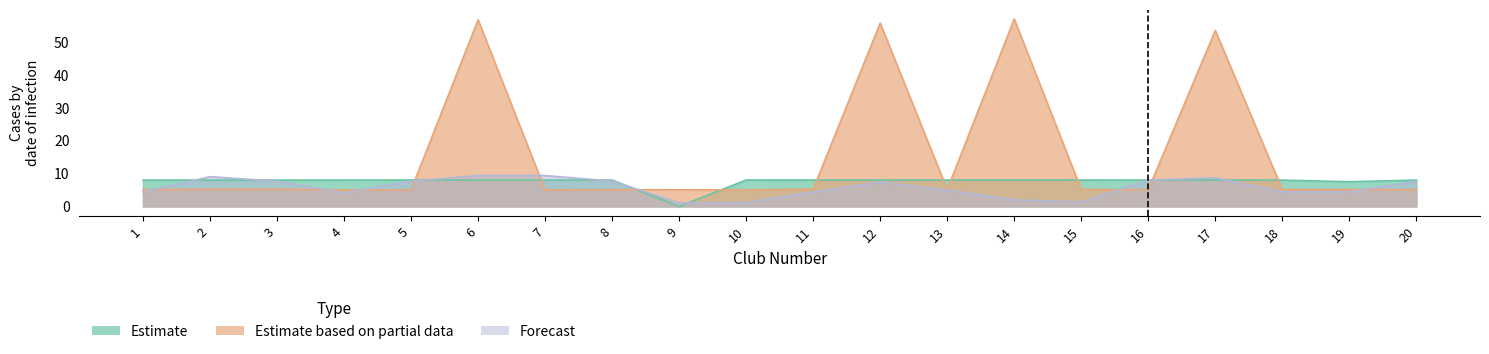

The value of Estimate at 4 is 3.1. True or false?

False